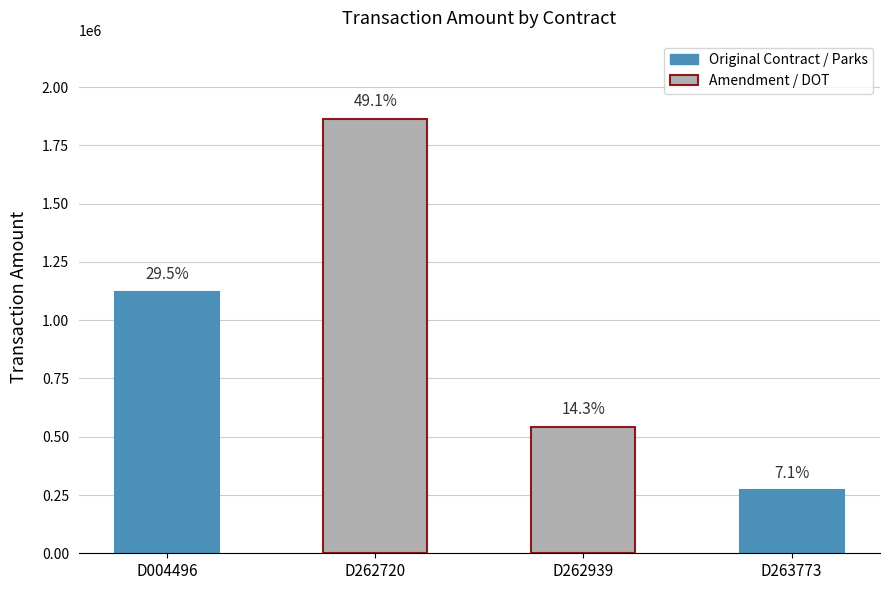

Are the bars horizontal?

No